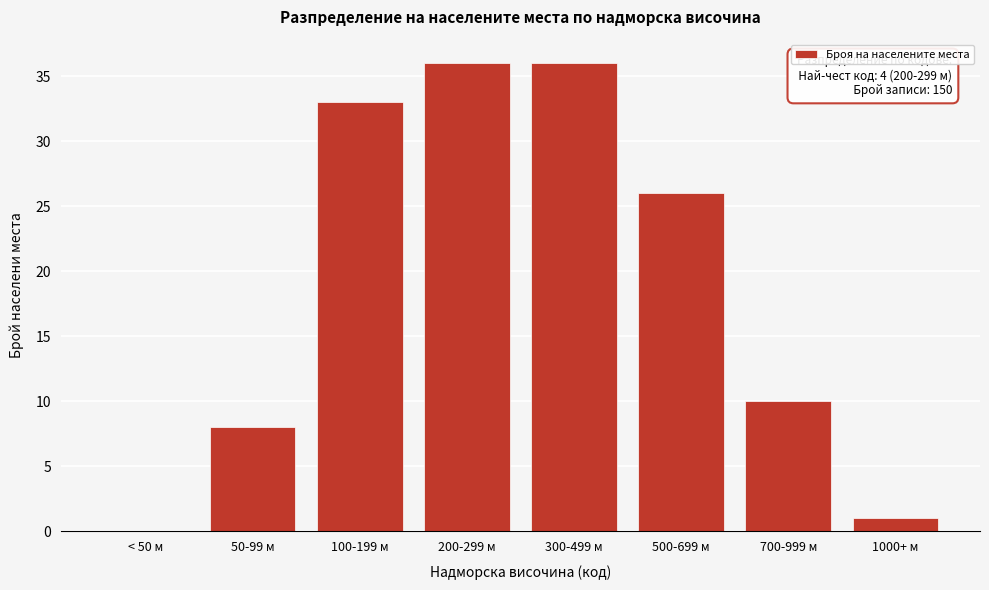

Reading left to right, transcribe all the data shown in this chart.

< 50 м=0	50-99 м=8	100-199 м=33	200-299 м=36	300-499 м=36	500-699 м=26	700-999 м=10	1000+ м=1